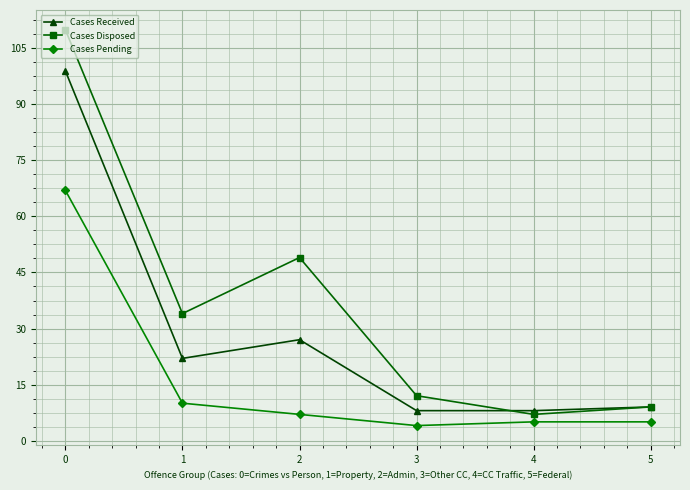

True or false: Cases Disposed has a value of 12 at 3.

True